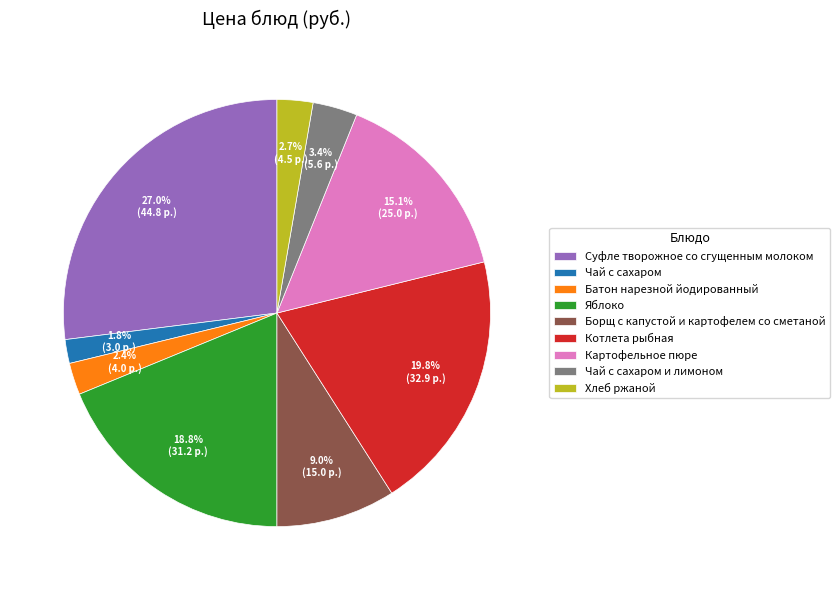

To the nearest percent, what percentage of the pie is Суфле творожное со сгущенным молоком?

27%